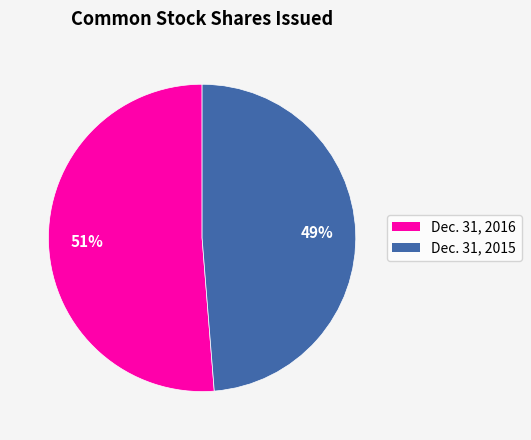

Does Dec. 31, 2016 represent more than half of the total?

Yes